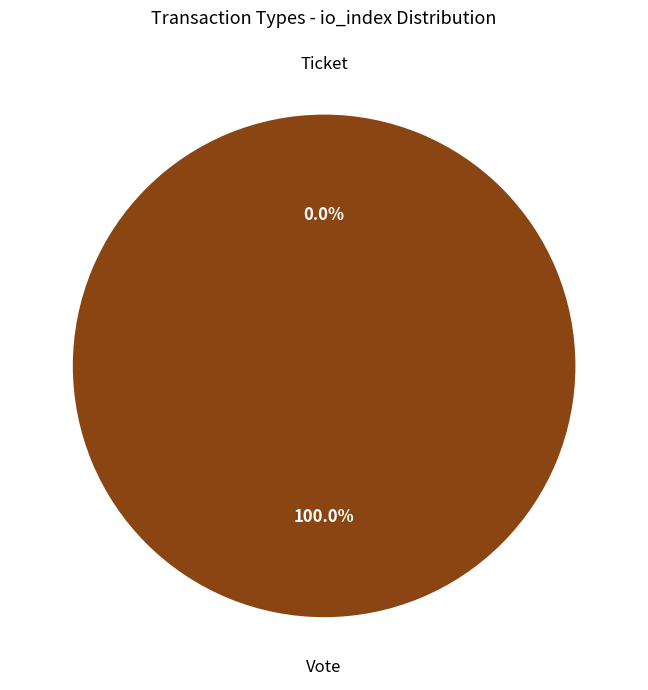

Is there a majority slice in this chart?

Yes